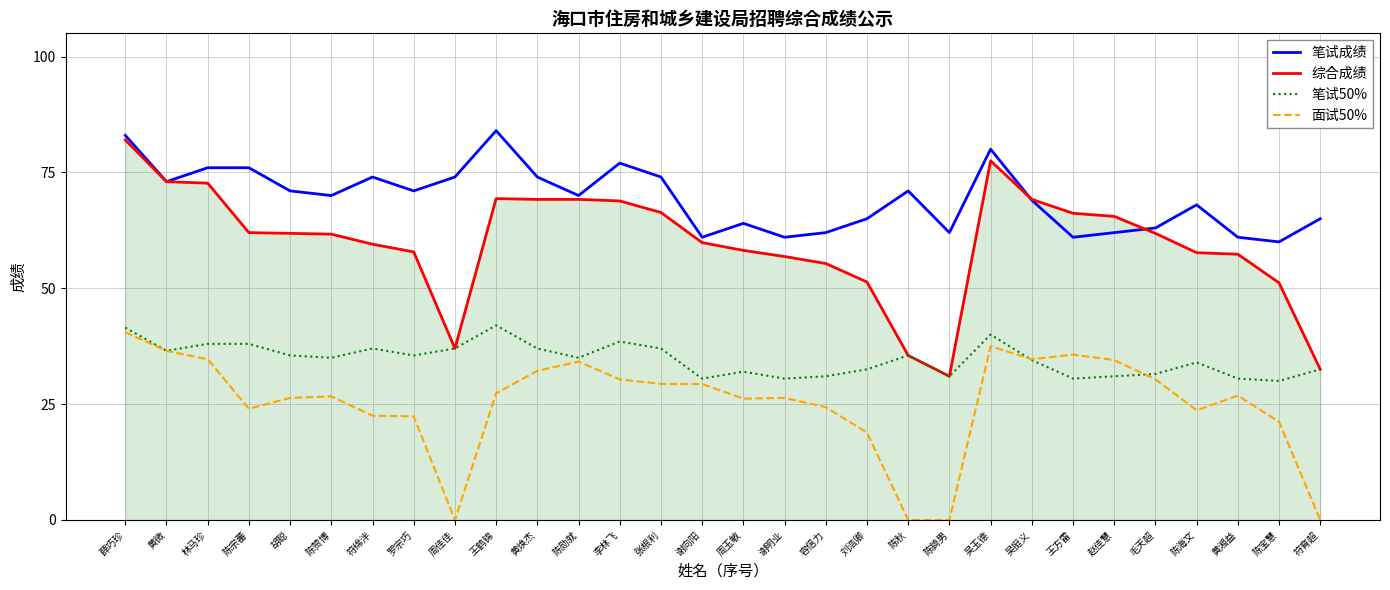

The value of 面试50% at 陈赞博 is 26.7. True or false?

True